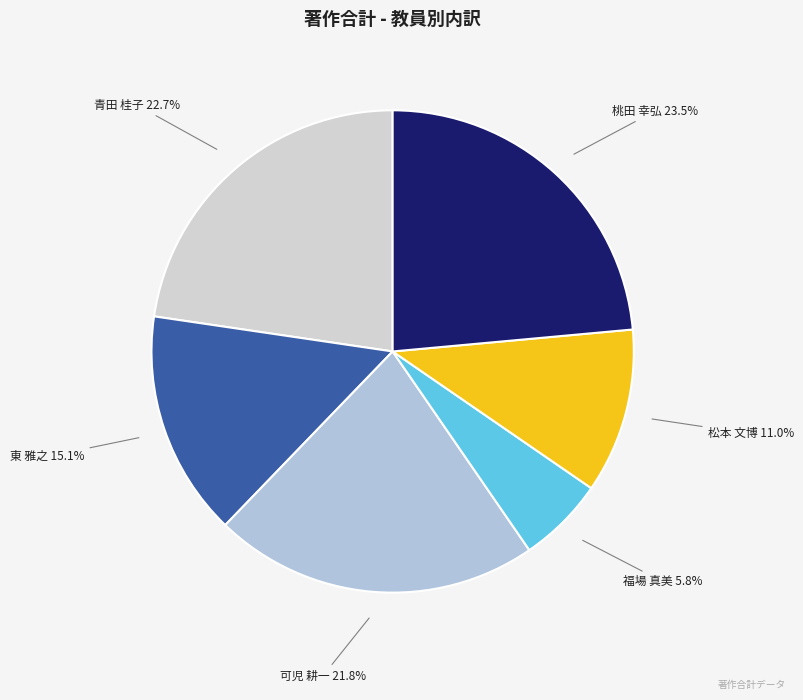

To the nearest percent, what is the difference between the largest and smallest slice percentages?

18%